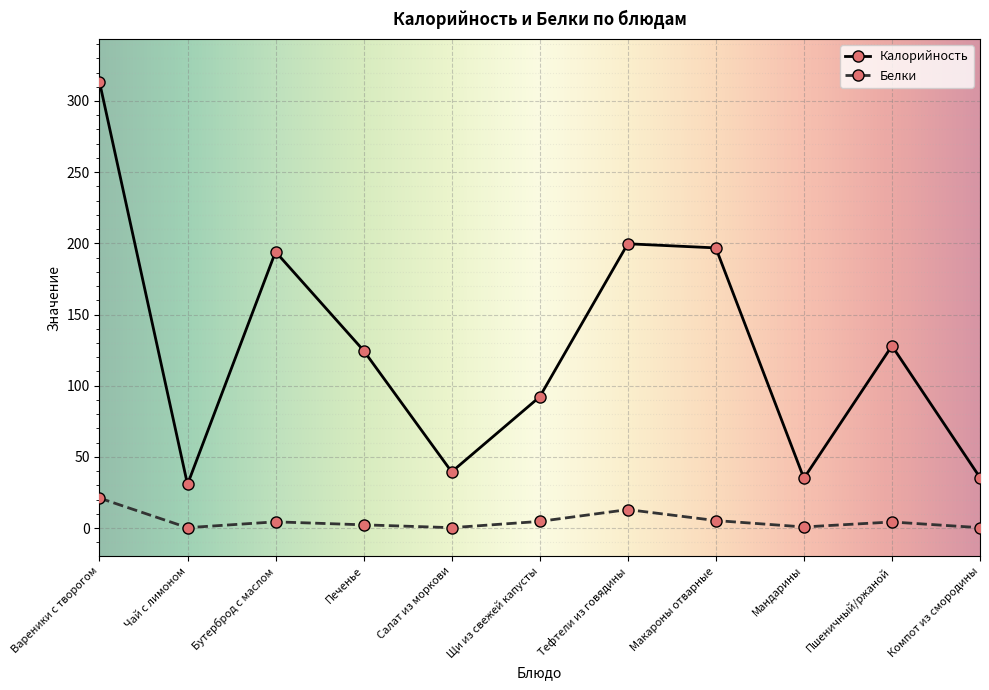

What is the spread (max minus min) of values at Бутерброд с маслом?

189.7